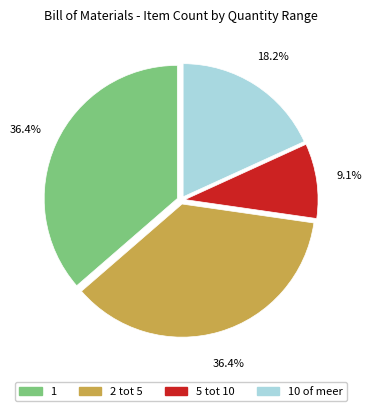

Is there a majority slice in this chart?

No